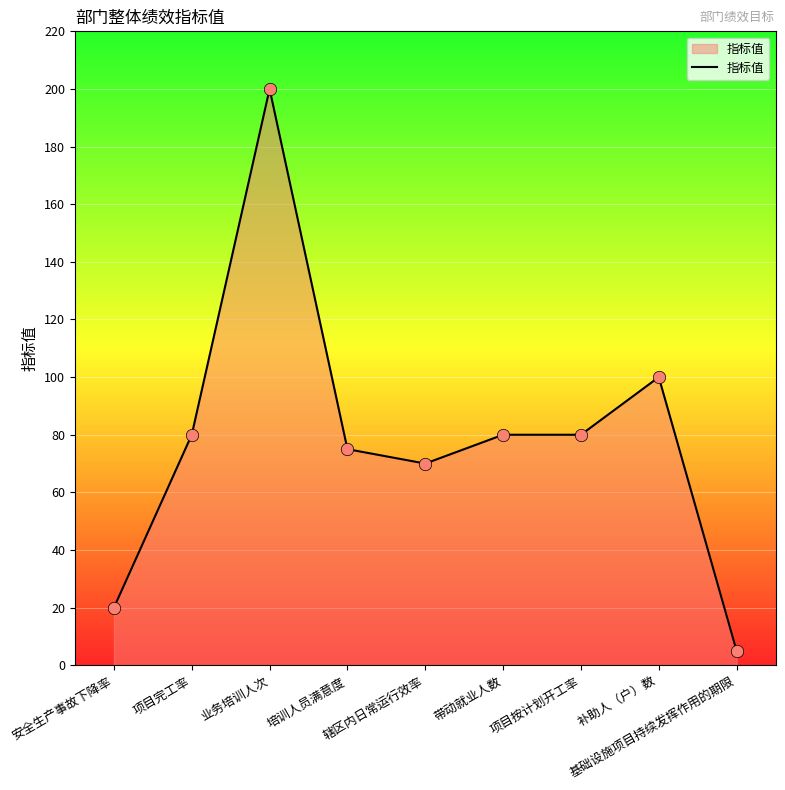

What is the ratio of the value at 项目完工率 to the value at 辖区内日常运行效率?

1.1